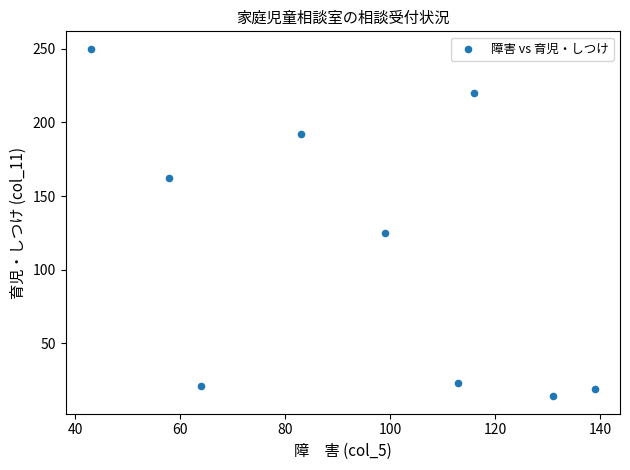

What is the average X value?

94